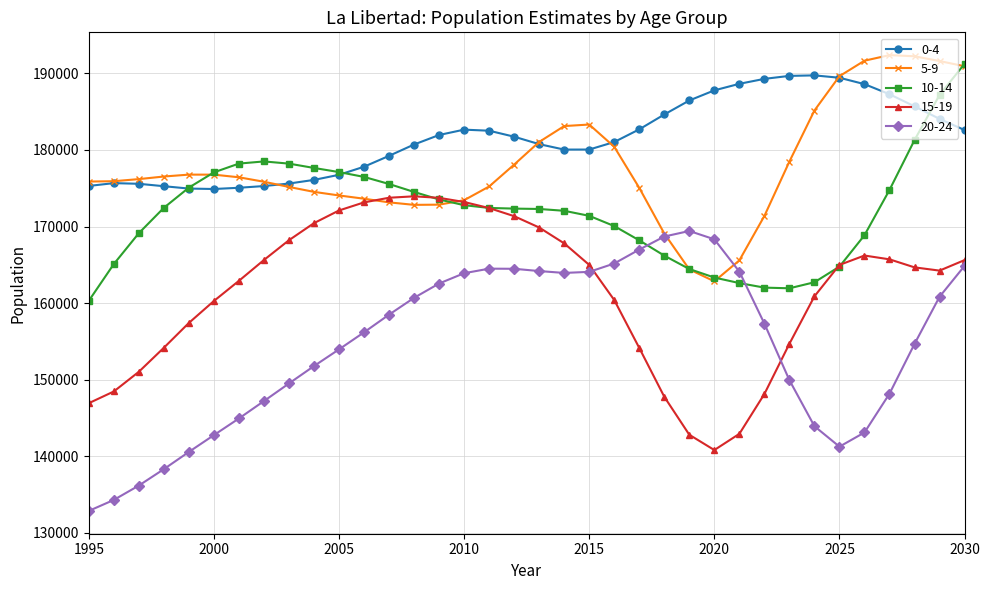

Which series has the largest total across all categories?

0-4